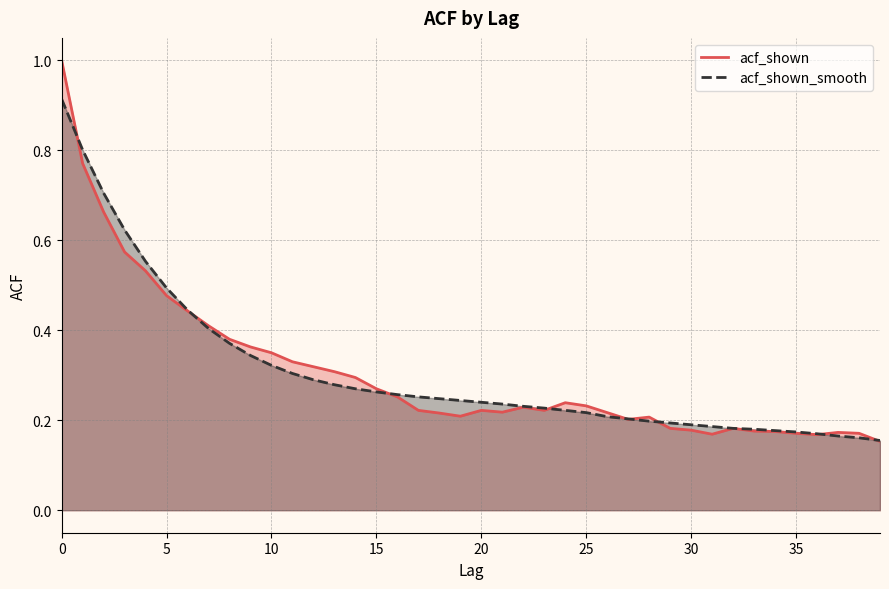

After their last crossing, which series has the higher values: acf_shown or acf_shown_smooth?

acf_shown_smooth